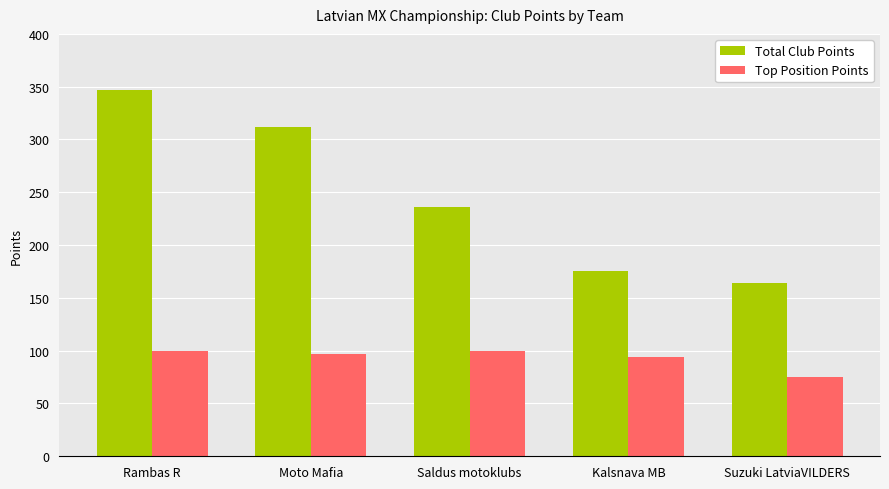

What is the difference between the maximum and minimum values in the Total Club Points series?

183